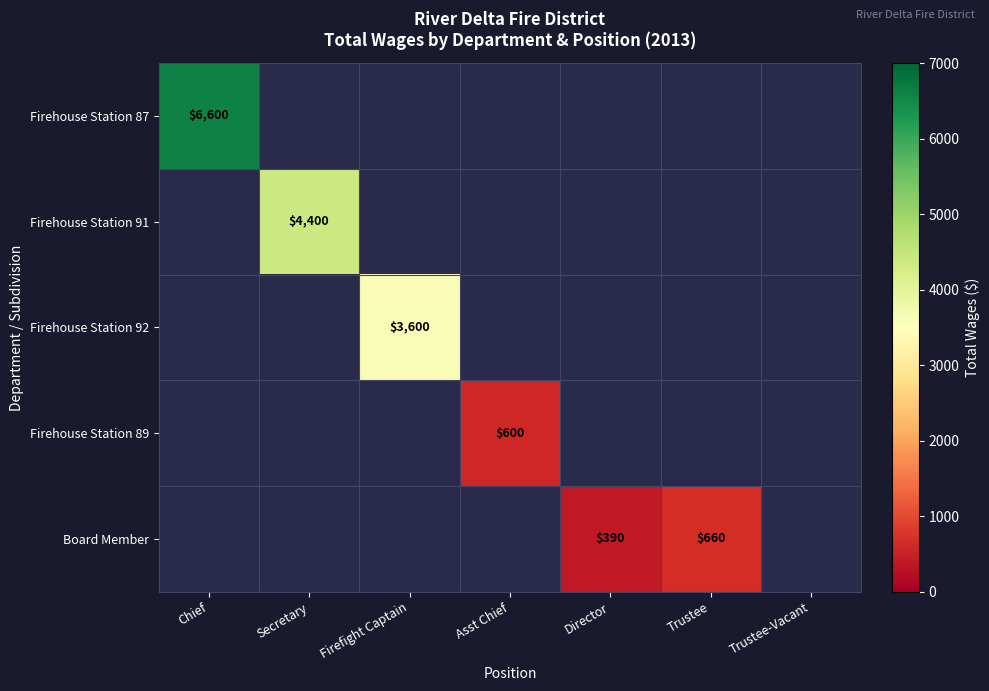

At how many categories does at least one series exceed 1205?

3